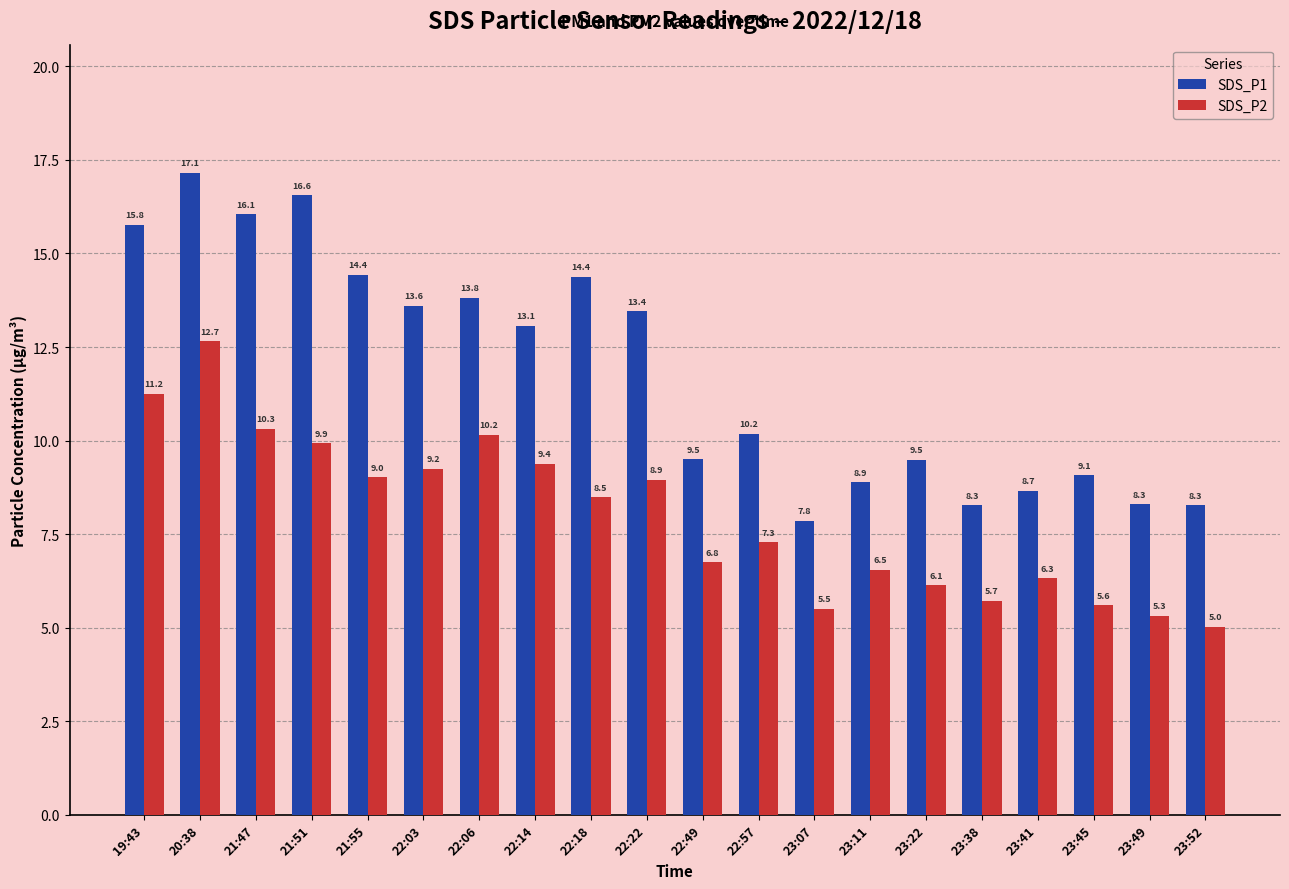

What is the highest value of the SDS_P2 series?

12.7